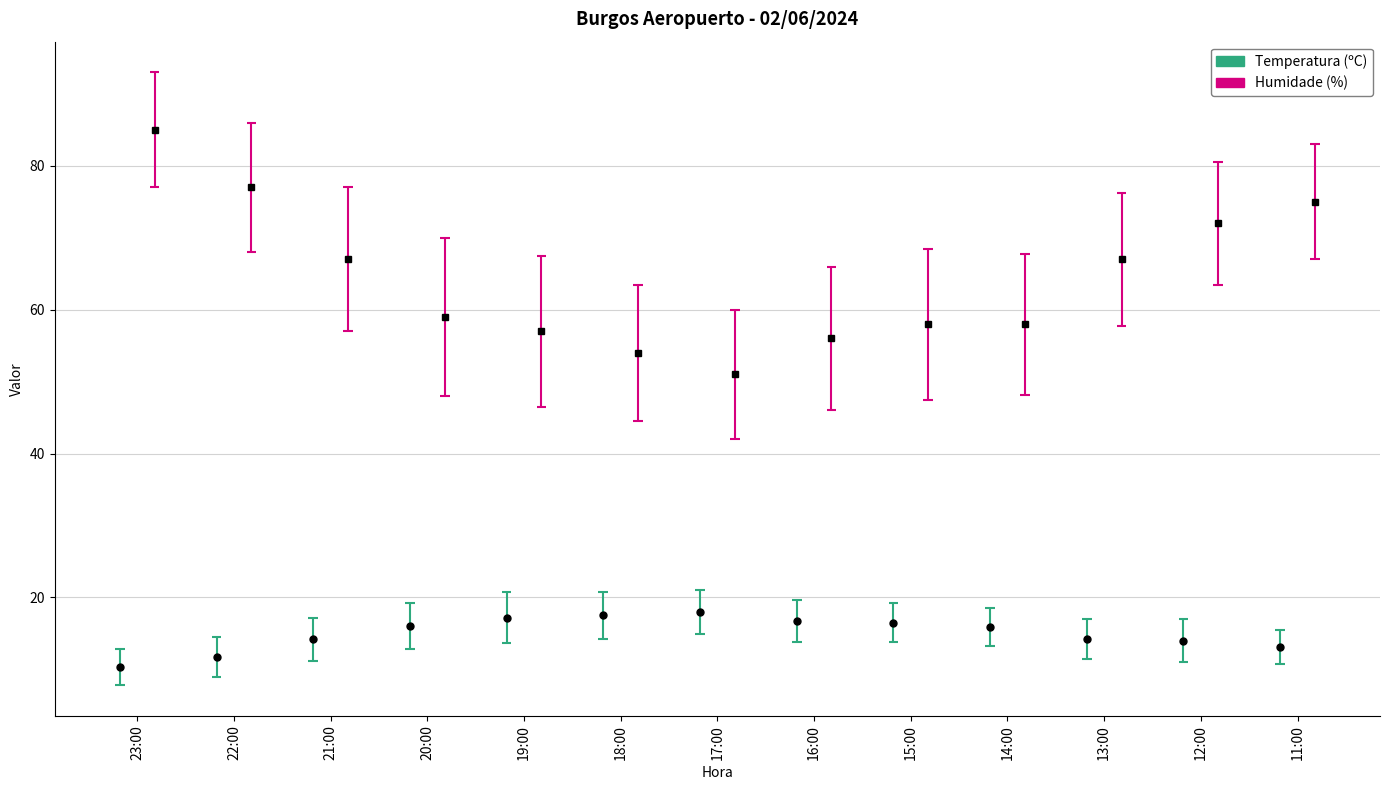

What are all the series names shown in the legend?

Temperatura (ºC), Humidade (%)